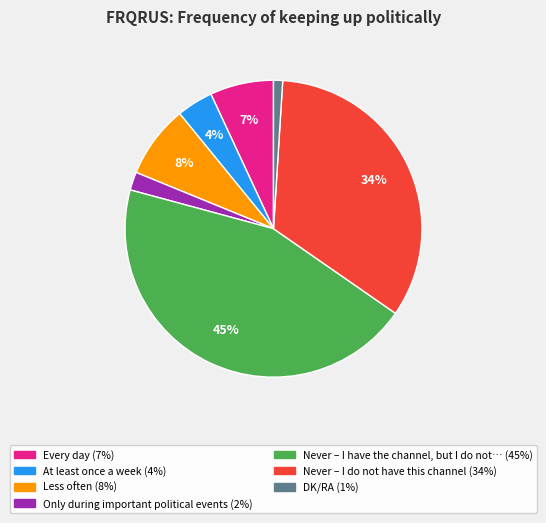

To the nearest percent, what is the difference between the largest and smallest slice percentages?

44%